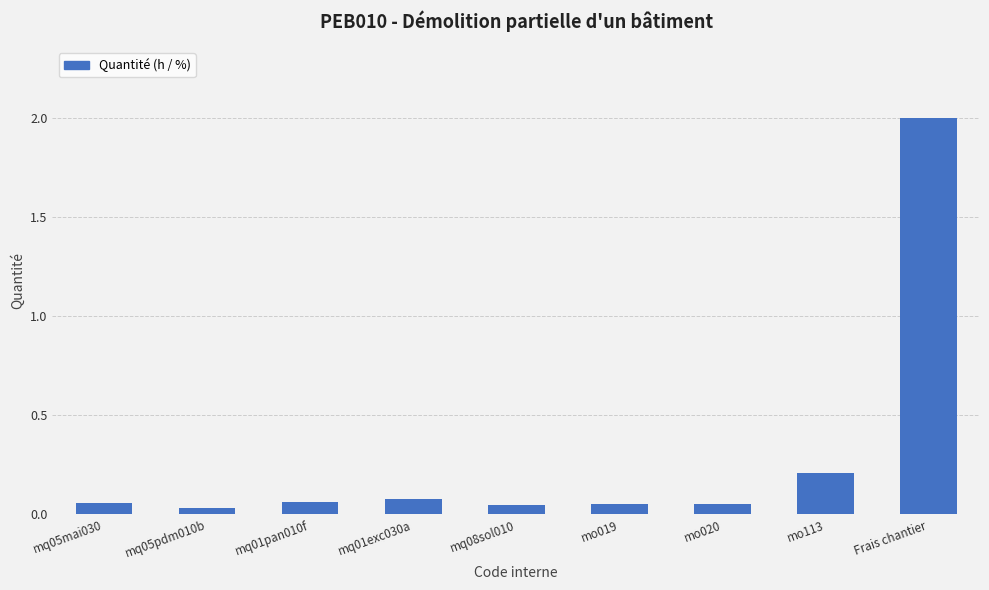

What is the sum of the values at mq01exc030a and mo113?

0.3